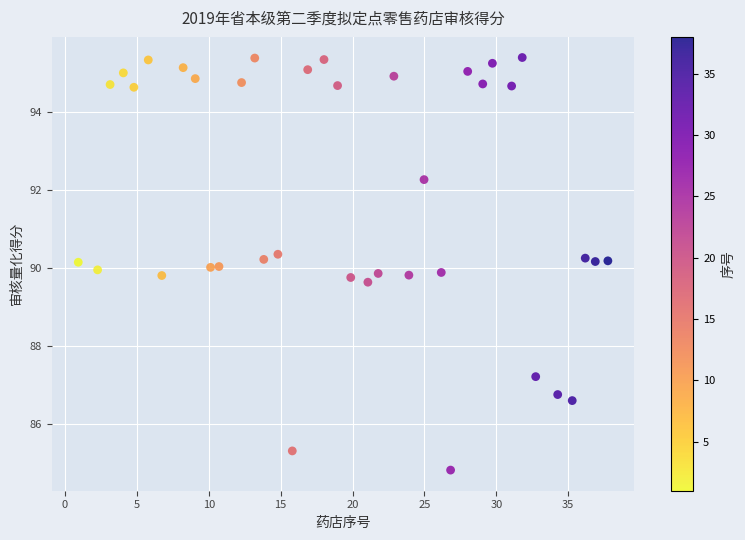

What is the range of X values (max minus min)?

36.8